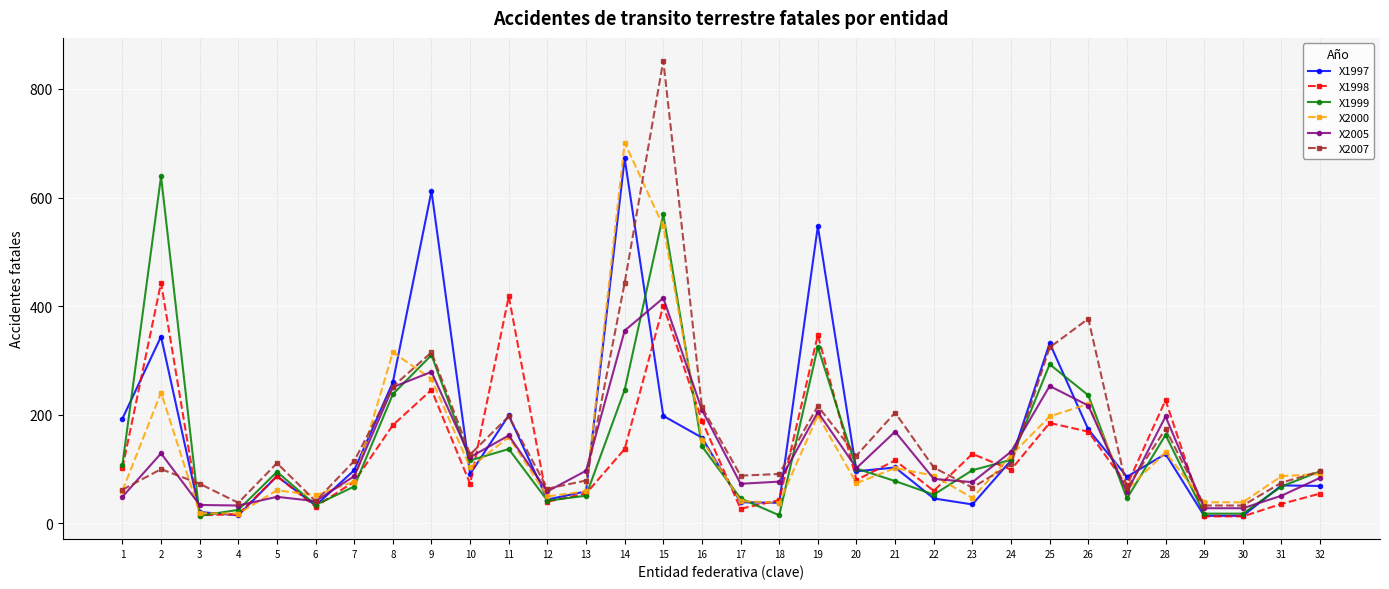

At which category is the sum across all series the highest?

15